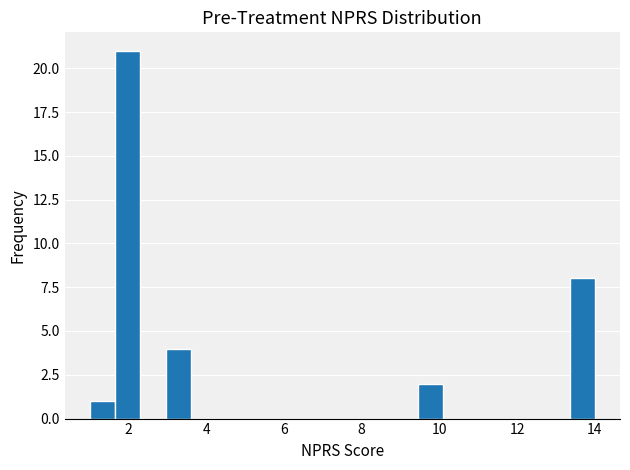

Read against the x-axis, roughly where is the centre of the tallest bar?

2.0